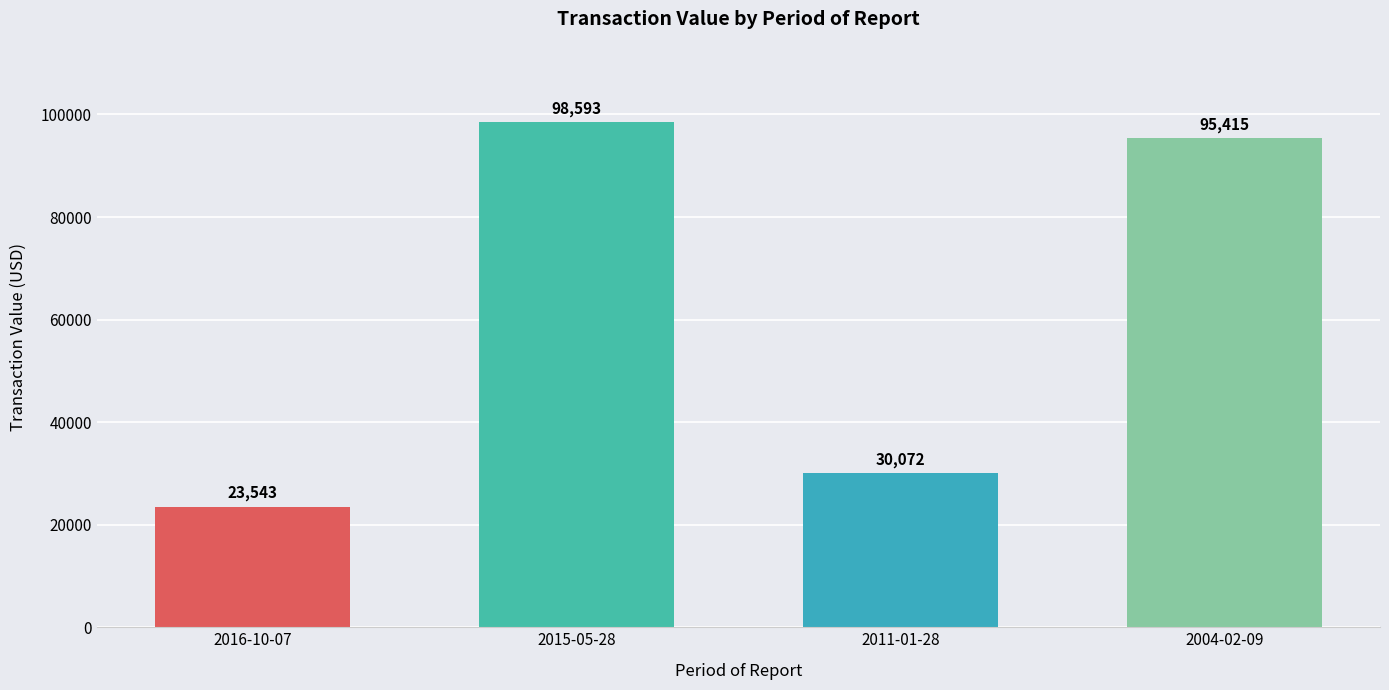

Where does the data first go above 95415?

2015-05-28